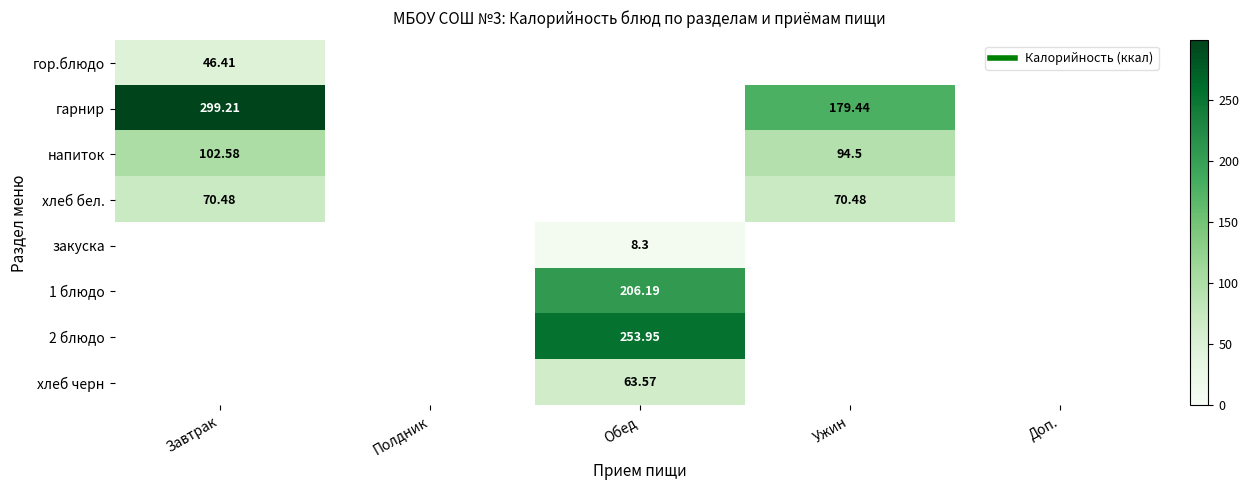

Count the number of data series in this chart.

8